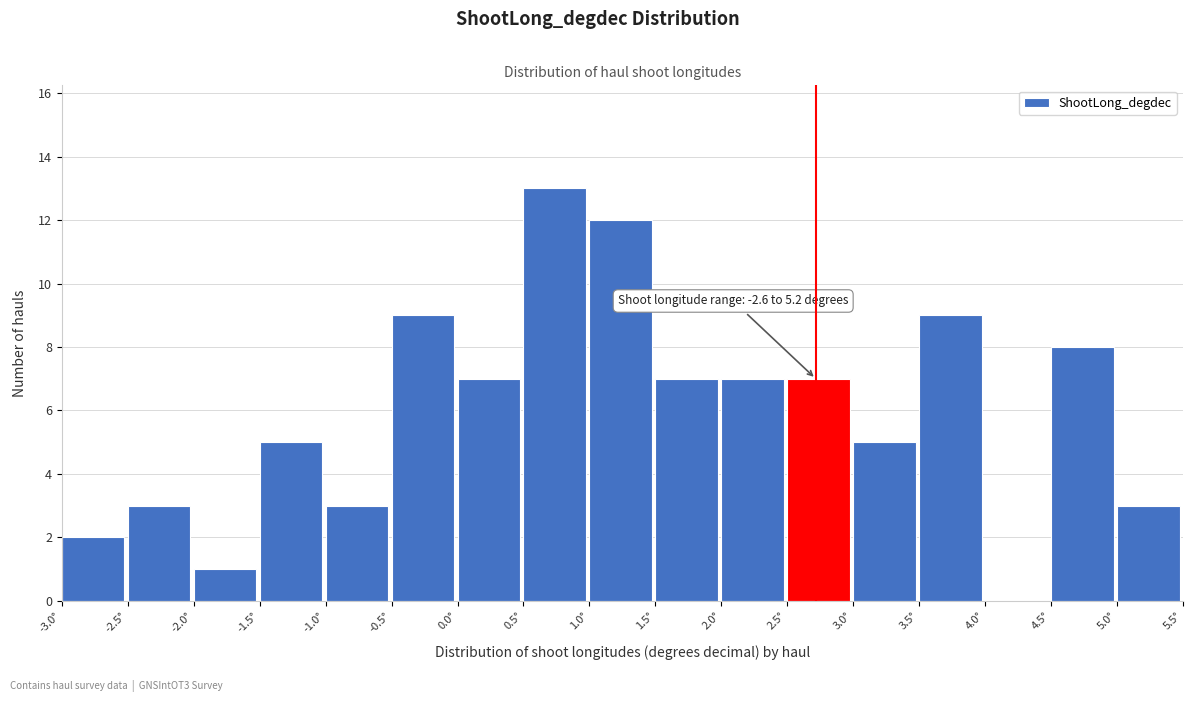

Which range on the x-axis has the tallest bar?

0.5 to 1.0